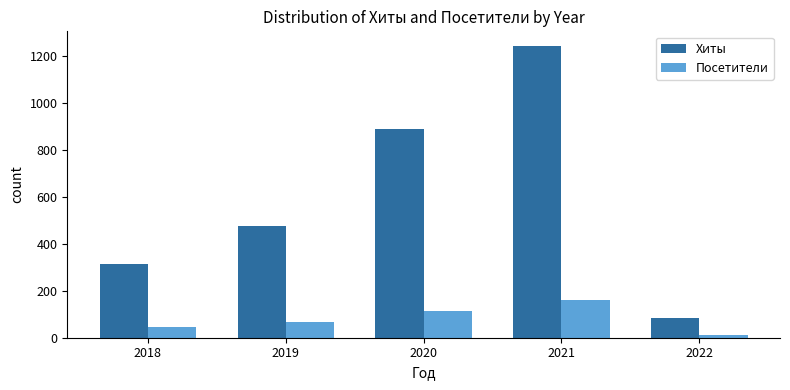

List the series in order of their overall mean, lowest first.

Посетители, Хиты